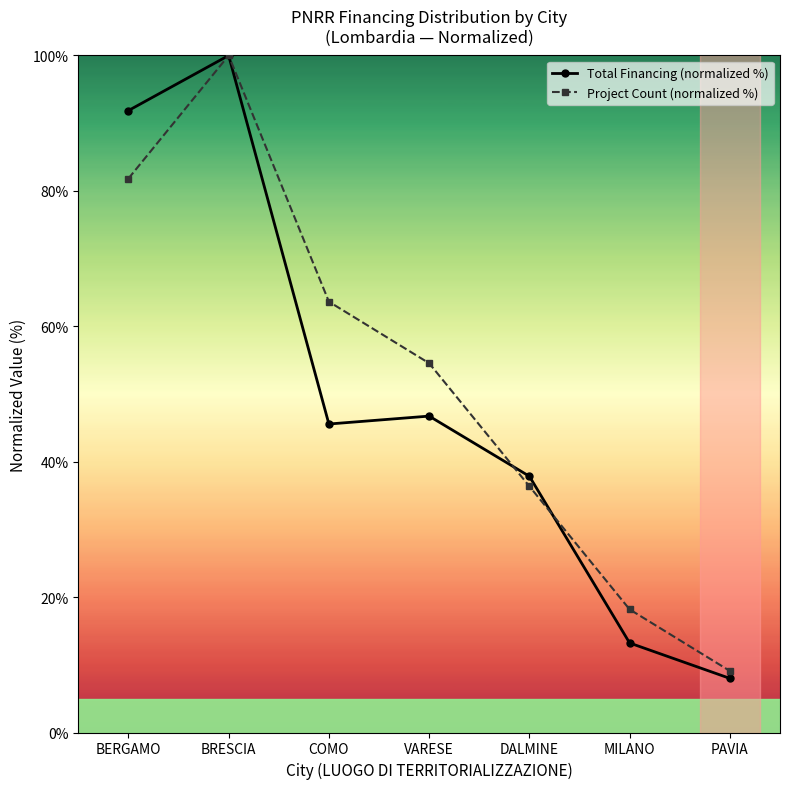

Where does the Total Financing (normalized %) series first go above 45?

BERGAMO